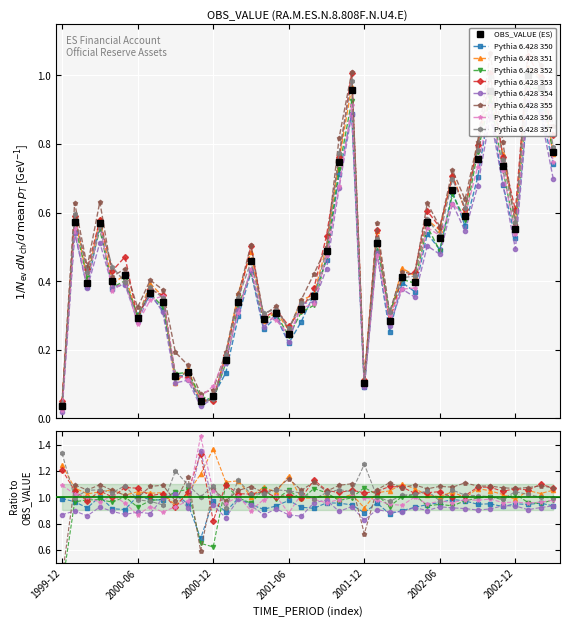

What is the maximum value shown in the chart?

1.0